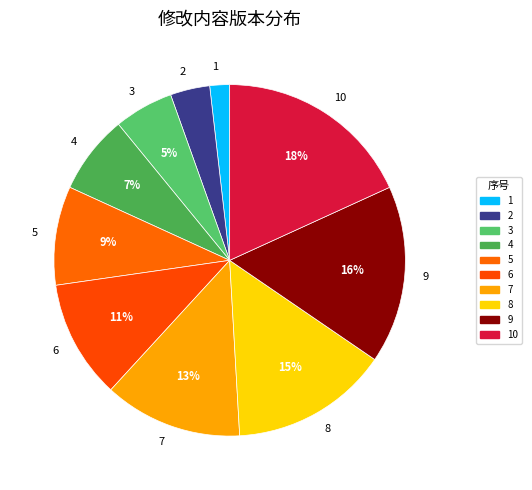

How many slices are in this pie chart?

10